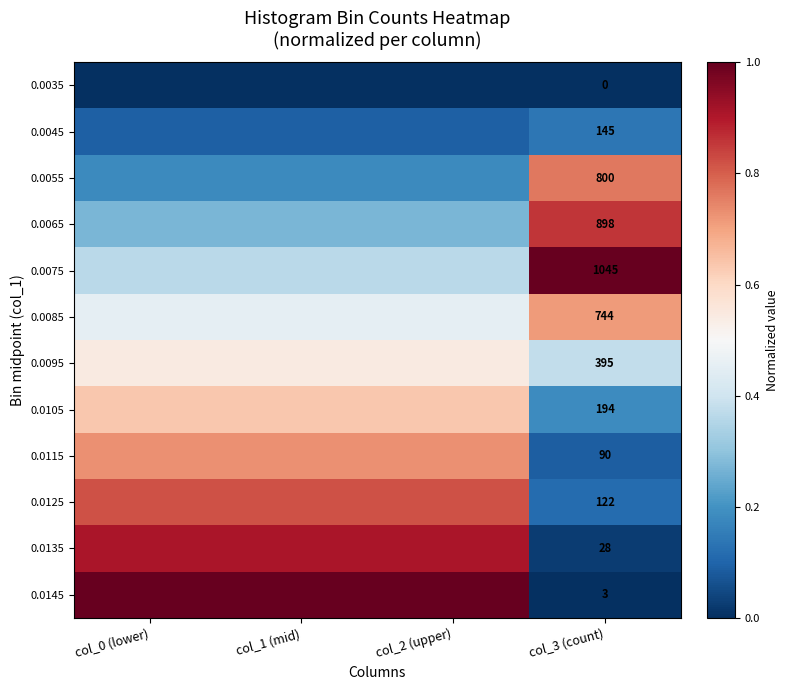

The value of 0.0095 at col_3 (count) is 0.6. True or false?

False